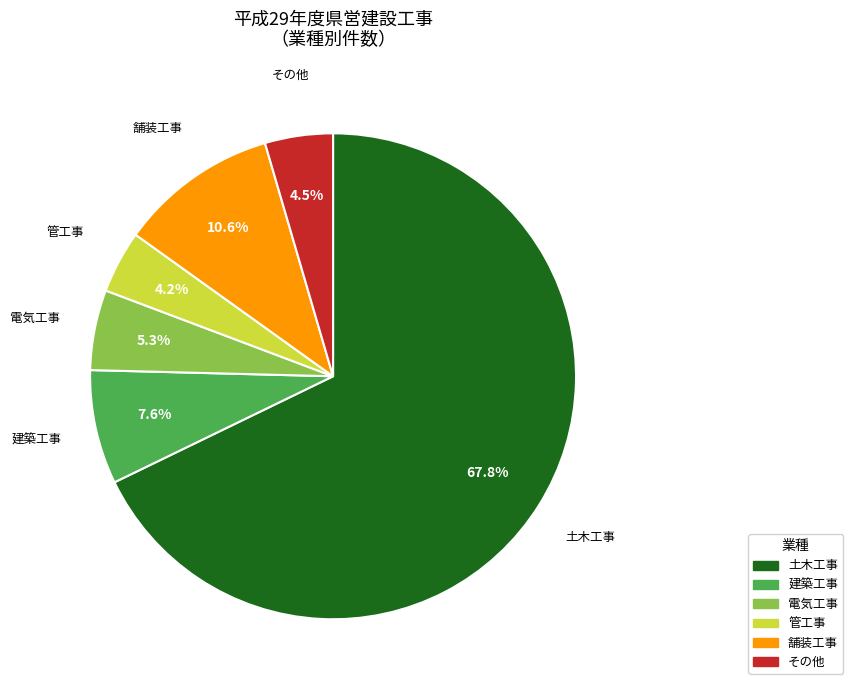

To the nearest percent, what is the average slice percentage?

17%